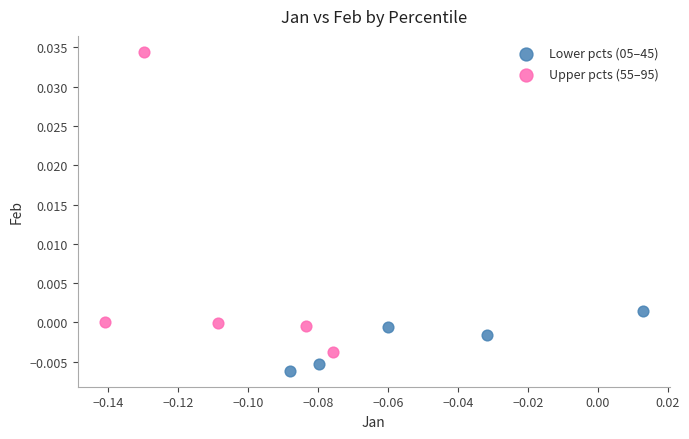

Which series has the widest spread of Y values?

Upper pcts (55–95)